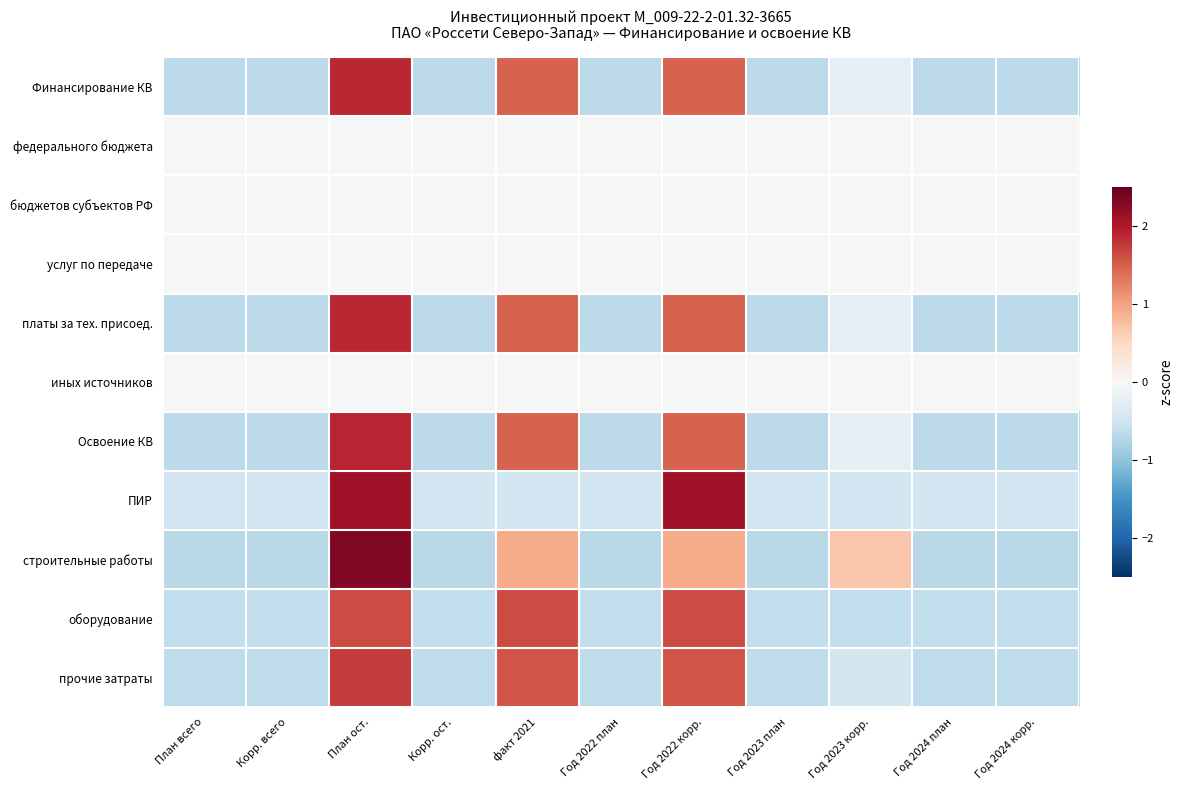

Reading left to right, extract all data points from this chart.

Финансирование КВ: План всего=-0.7	Корр. всего=-0.7	План ост.=1.9	Корр. ост.=-0.7	факт 2021=1.5	Год 2022 план=-0.7	Год 2022 корр.=1.5	Год 2023 план=-0.7	Год 2023 корр.=-0.2	Год 2024 план=-0.7	Год 2024 корр.=-0.7
федерального бюджета: План всего=0.0	Корр. всего=0.0	План ост.=0.0	Корр. ост.=0.0	факт 2021=0.0	Год 2022 план=0.0	Год 2022 корр.=0.0	Год 2023 план=0.0	Год 2023 корр.=0.0	Год 2024 план=0.0	Год 2024 корр.=0.0
бюджетов субъектов РФ: План всего=0.0	Корр. всего=0.0	План ост.=0.0	Корр. ост.=0.0	факт 2021=0.0	Год 2022 план=0.0	Год 2022 корр.=0.0	Год 2023 план=0.0	Год 2023 корр.=0.0	Год 2024 план=0.0	Год 2024 корр.=0.0
услуг по передаче: План всего=0.0	Корр. всего=0.0	План ост.=0.0	Корр. ост.=0.0	факт 2021=0.0	Год 2022 план=0.0	Год 2022 корр.=0.0	Год 2023 план=0.0	Год 2023 корр.=0.0	Год 2024 план=0.0	Год 2024 корр.=0.0
платы за тех. присоед.: План всего=-0.7	Корр. всего=-0.7	План ост.=1.9	Корр. ост.=-0.7	факт 2021=1.5	Год 2022 план=-0.7	Год 2022 корр.=1.5	Год 2023 план=-0.7	Год 2023 корр.=-0.2	Год 2024 план=-0.7	Год 2024 корр.=-0.7
иных источников: План всего=0.0	Корр. всего=0.0	План ост.=0.0	Корр. ост.=0.0	факт 2021=0.0	Год 2022 план=0.0	Год 2022 корр.=0.0	Год 2023 план=0.0	Год 2023 корр.=0.0	Год 2024 план=0.0	Год 2024 корр.=0.0
Освоение КВ: План всего=-0.7	Корр. всего=-0.7	План ост.=1.9	Корр. ост.=-0.7	факт 2021=1.5	Год 2022 план=-0.7	Год 2022 корр.=1.5	Год 2023 план=-0.7	Год 2023 корр.=-0.2	Год 2024 план=-0.7	Год 2024 корр.=-0.7
ПИР: План всего=-0.5	Корр. всего=-0.5	План ост.=2.1	Корр. ост.=-0.5	факт 2021=-0.5	Год 2022 план=-0.5	Год 2022 корр.=2.1	Год 2023 план=-0.5	Год 2023 корр.=-0.5	Год 2024 план=-0.5	Год 2024 корр.=-0.5
строительные работы: План всего=-0.7	Корр. всего=-0.7	План ост.=2.3	Корр. ост.=-0.7	факт 2021=0.9	Год 2022 план=-0.7	Год 2022 корр.=0.9	Год 2023 план=-0.7	Год 2023 корр.=0.7	Год 2024 план=-0.7	Год 2024 корр.=-0.7
оборудование: План всего=-0.6	Корр. всего=-0.6	План ост.=1.6	Корр. ост.=-0.6	факт 2021=1.6	Год 2022 план=-0.6	Год 2022 корр.=1.6	Год 2023 план=-0.6	Год 2023 корр.=-0.6	Год 2024 план=-0.6	Год 2024 корр.=-0.6
прочие затраты: План всего=-0.6	Корр. всего=-0.6	План ост.=1.7	Корр. ост.=-0.6	факт 2021=1.6	Год 2022 план=-0.6	Год 2022 корр.=1.6	Год 2023 план=-0.6	Год 2023 корр.=-0.5	Год 2024 план=-0.6	Год 2024 корр.=-0.6